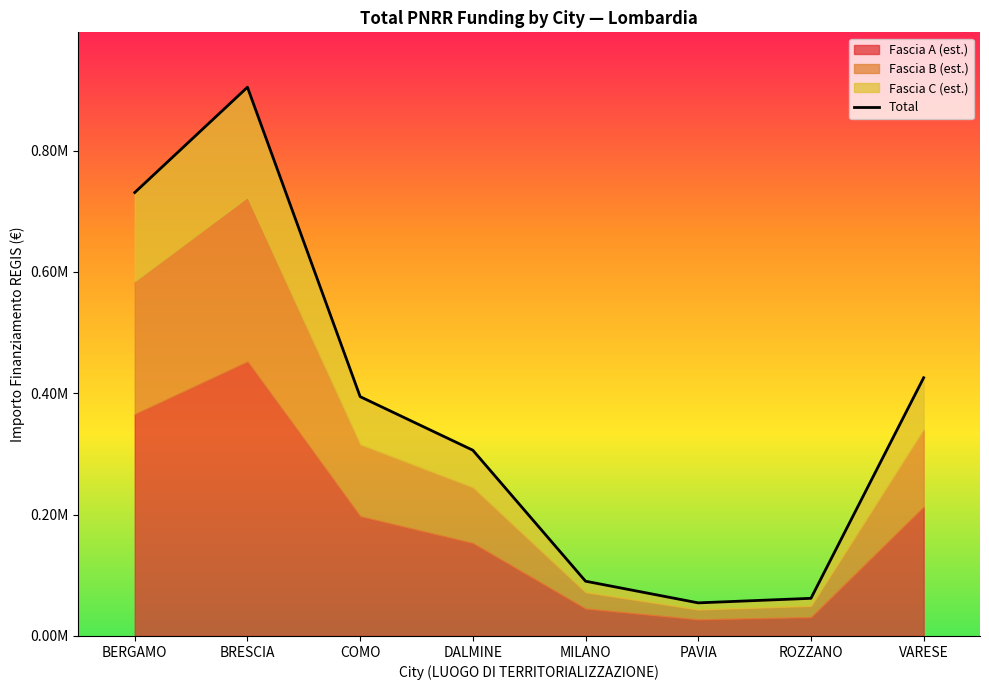

Which category has the highest value across all series?

BRESCIA